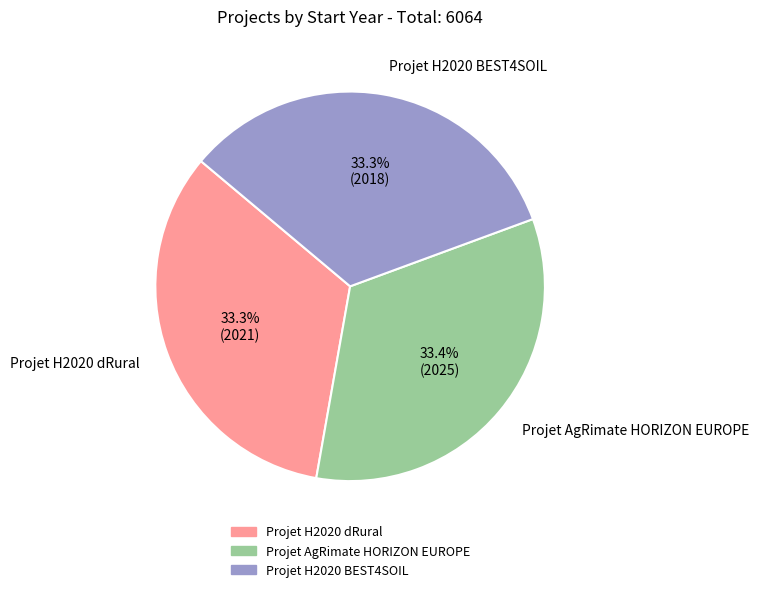

Approximately how many times larger is the value at Projet H2020 BEST4SOIL compared to Projet AgRimate HORIZON EUROPE?

1.0